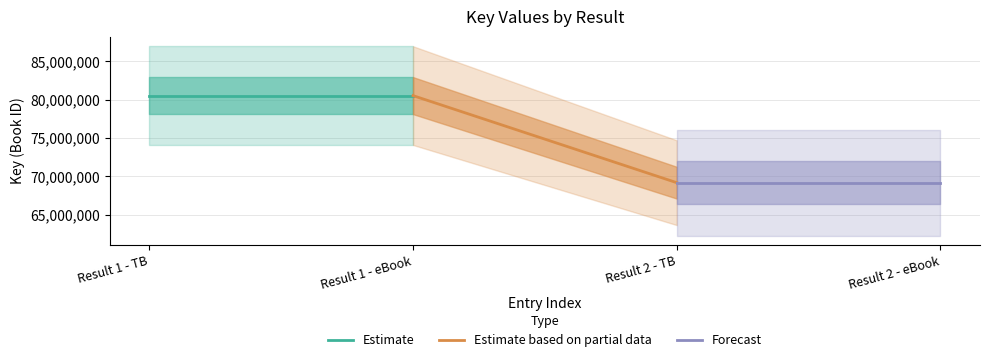

Count the number of data series in this chart.

3